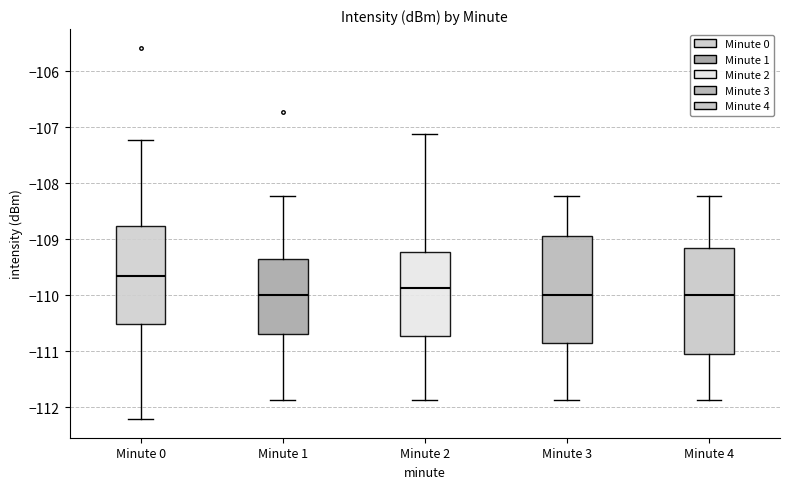

Reading left to right, transcribe this box plot: for each box, give where its median line is, the range the box spans, and where its two whiskers end, as read against the y-axis. The values are not printed on the chart, so give them approximately, as read against the axis.

Minute 0: median -109.7, box -110.5 to -108.8, whiskers -112.2 to -107.2
Minute 1: median -110.0, box -110.7 to -109.4, whiskers -111.9 to -108.2
Minute 2: median -109.9, box -110.7 to -109.2, whiskers -111.9 to -107.1
Minute 3: median -110.0, box -110.8 to -108.9, whiskers -111.9 to -108.2
Minute 4: median -110.0, box -111.1 to -109.2, whiskers -111.9 to -108.2